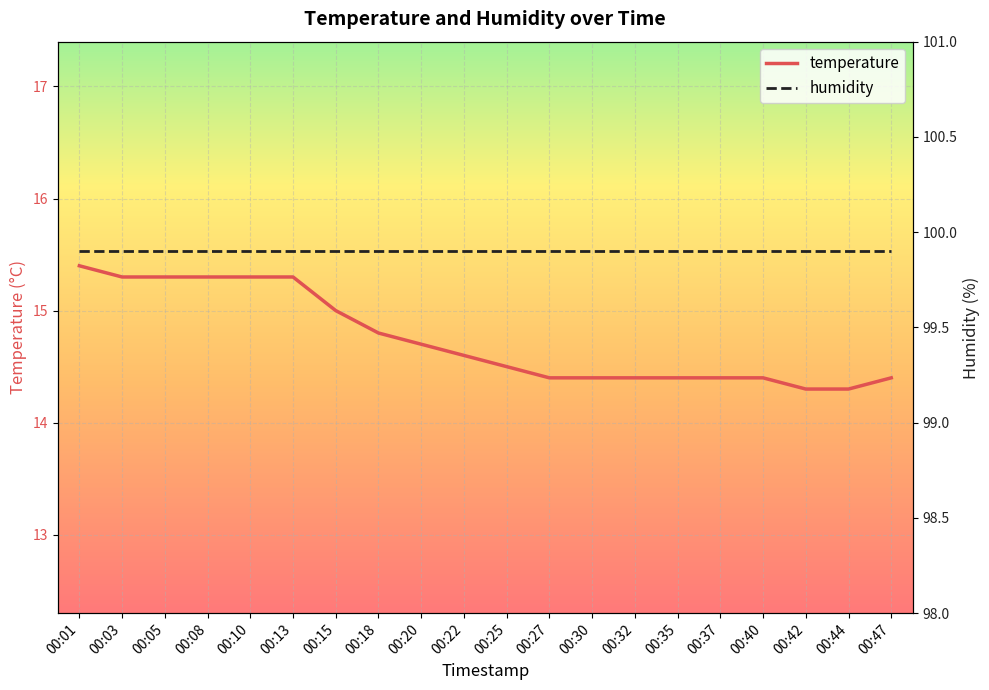

At which category is the sum across all series the highest?

00:01